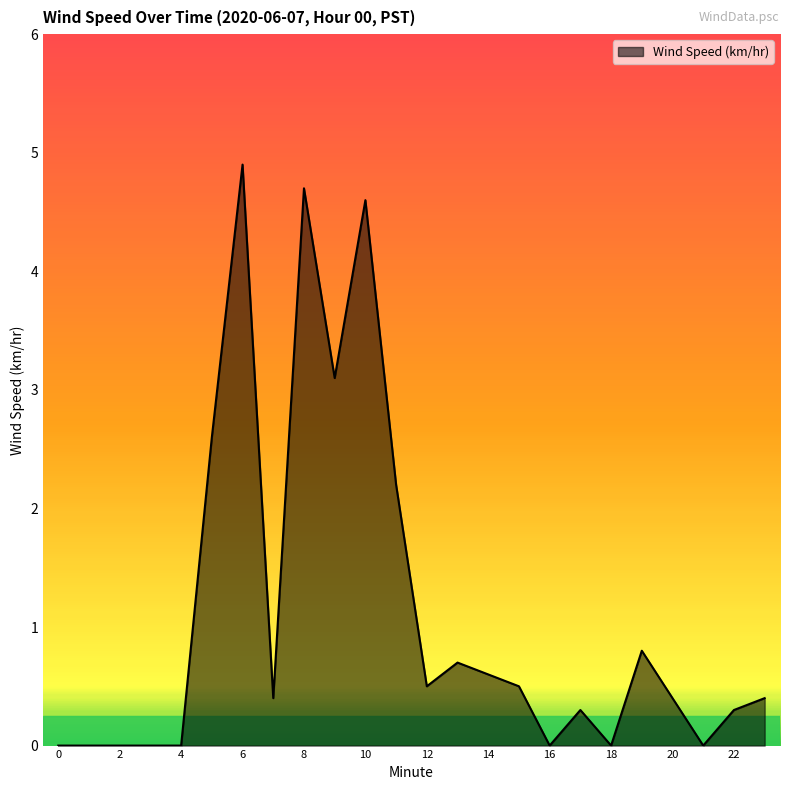

What is the difference between the maximum and minimum values?

4.9